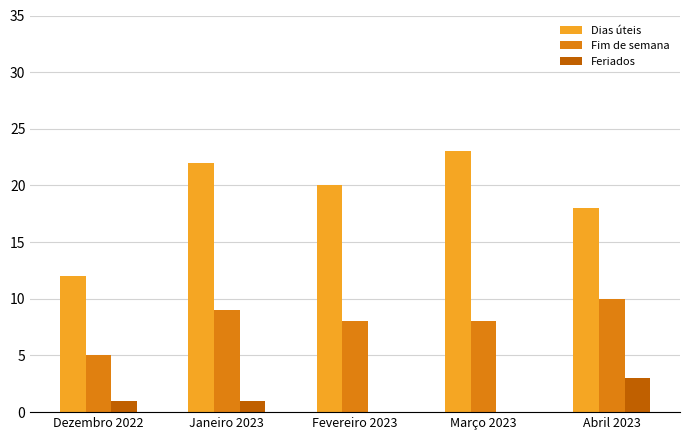

The value of Fim de semana at Abril 2023 is 17. True or false?

False